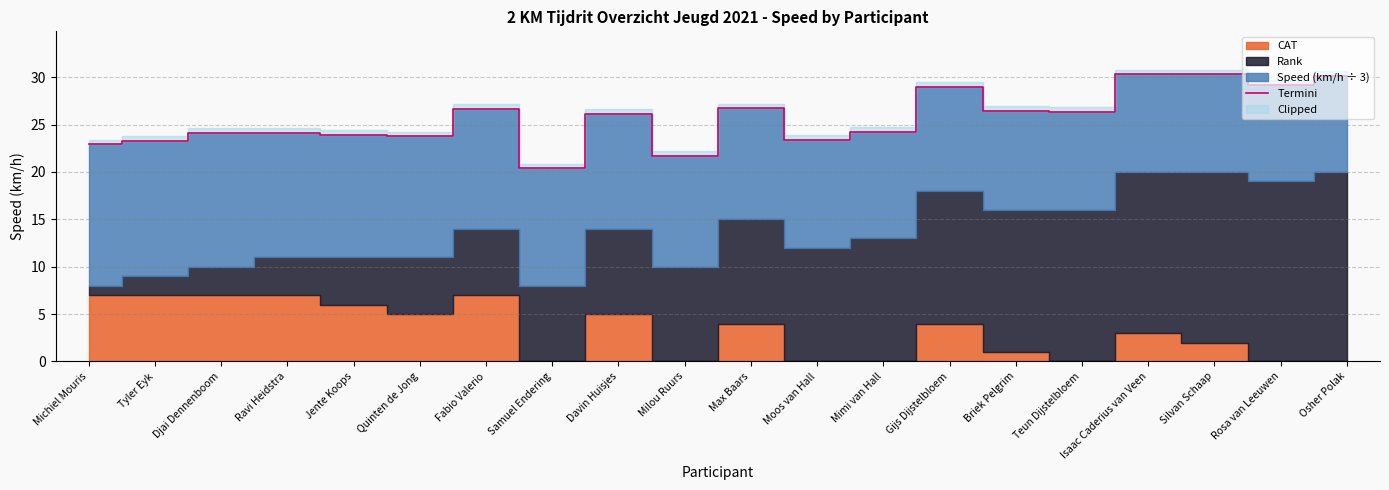

What is the ratio of the value at Samuel Endering to the value at Gijs Dijstelbloem?

0.7